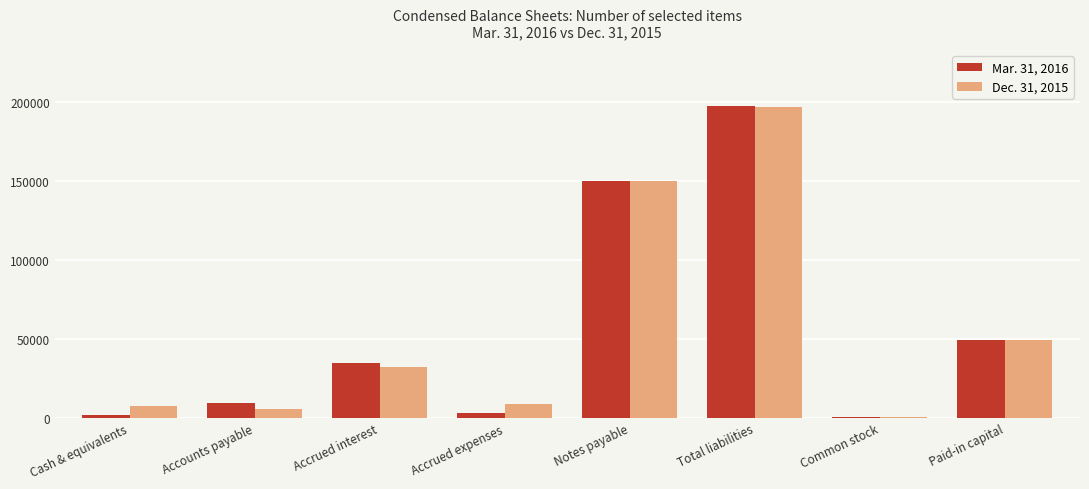

The Dec. 31, 2015 series shows 266702 at Total liabilities. True or false?

False